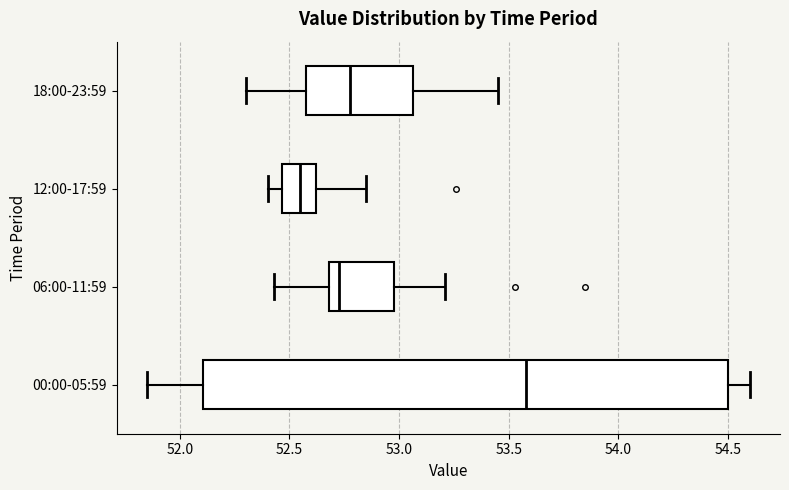

Comparing the boxes themselves (not the whiskers), which one is the widest?

00:00-05:59